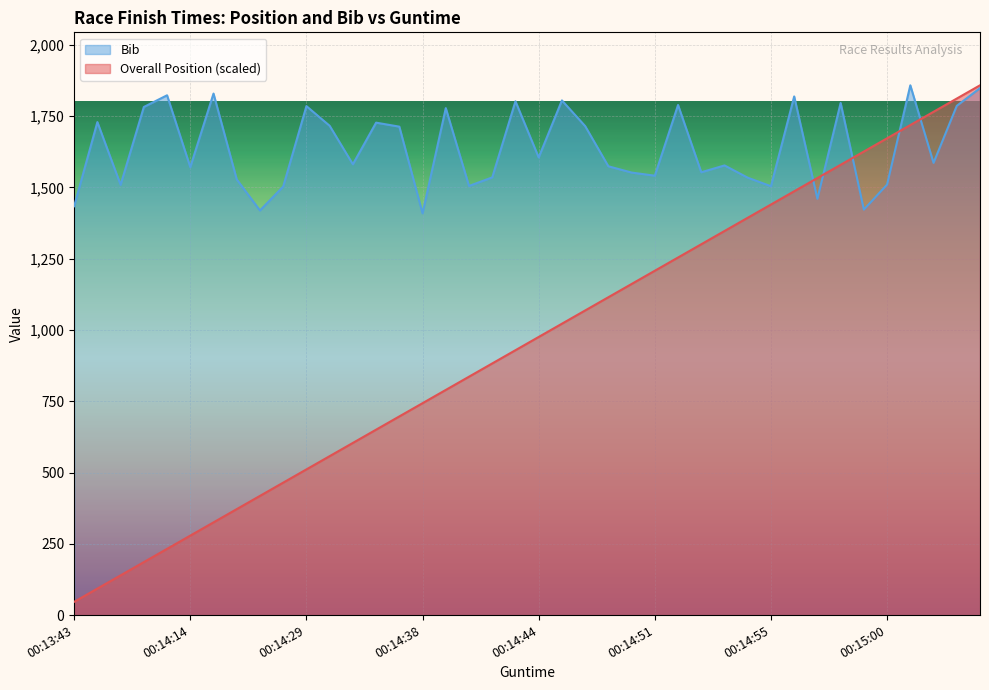

How many values in the Overall Position series exceed 975?

20